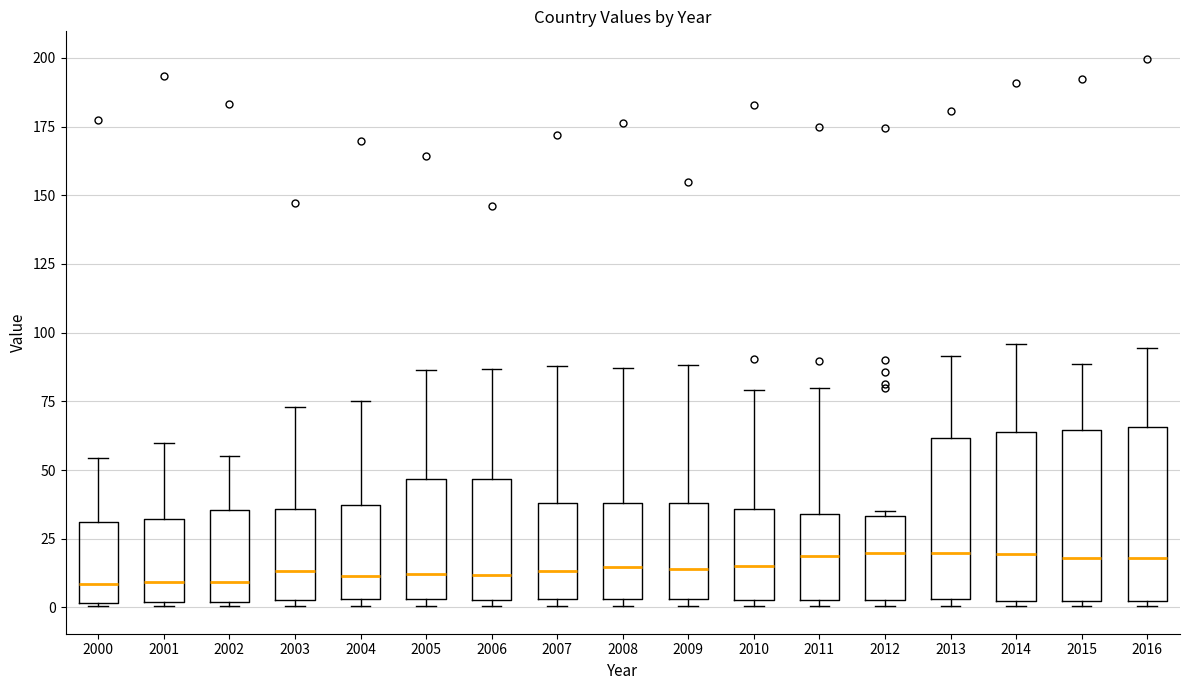

Where does the upper whisker of the box at x = 2013 end on the y-axis? The values are not printed on the chart, so give them approximately, as read against the axis.

90